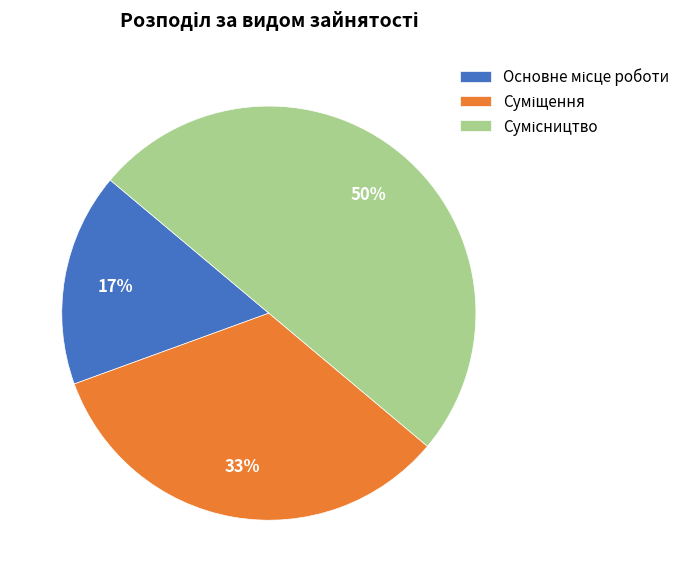

To the nearest percent, what is the difference between the largest and smallest slice percentages?

33%